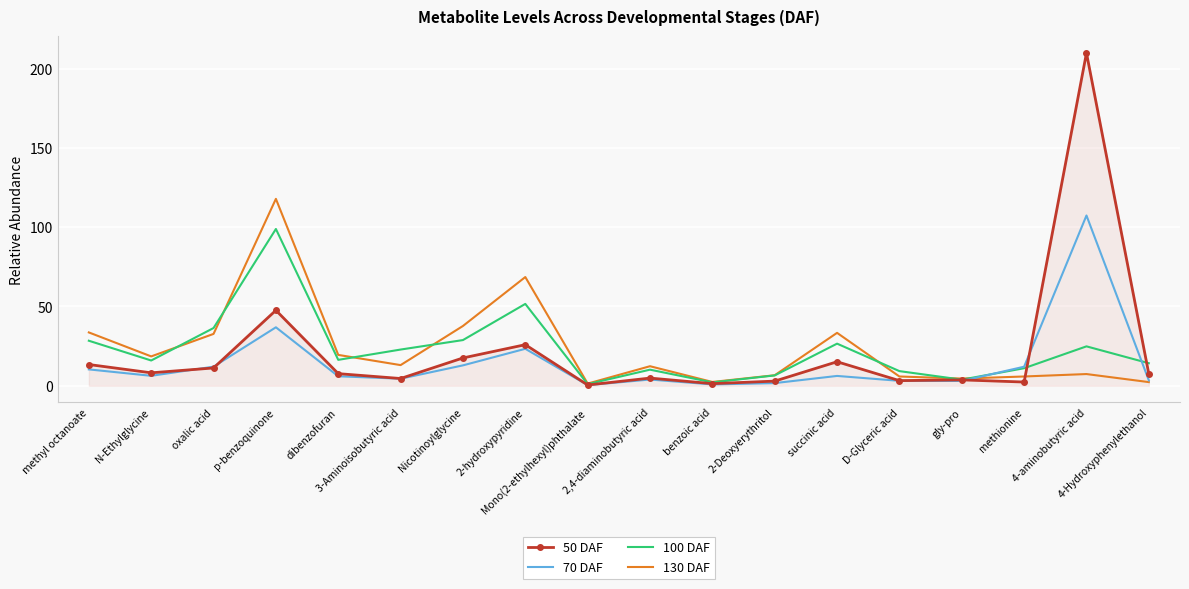

Which category has the highest value in the 70 DAF series?

4-aminobutyric acid